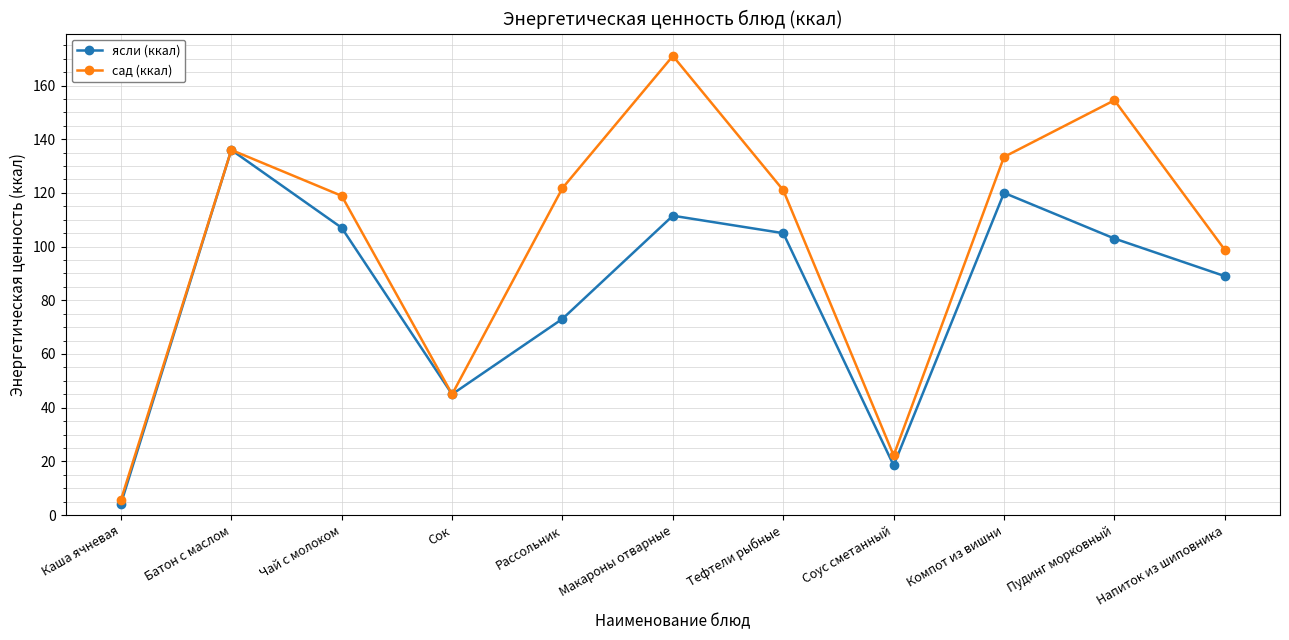

Is it true that сад (ккал) equals 75.6 at Сок?

False